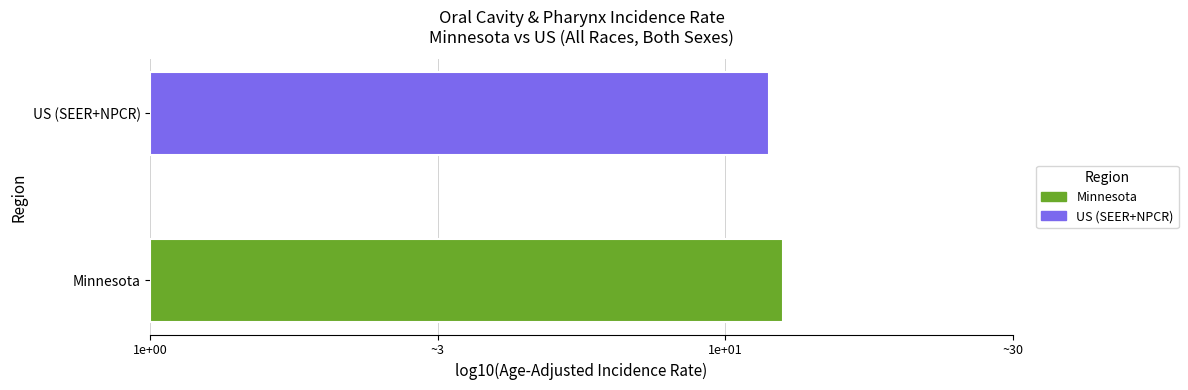

Rank the categories by value from highest to lowest.

Minnesota, US (SEER+NPCR)